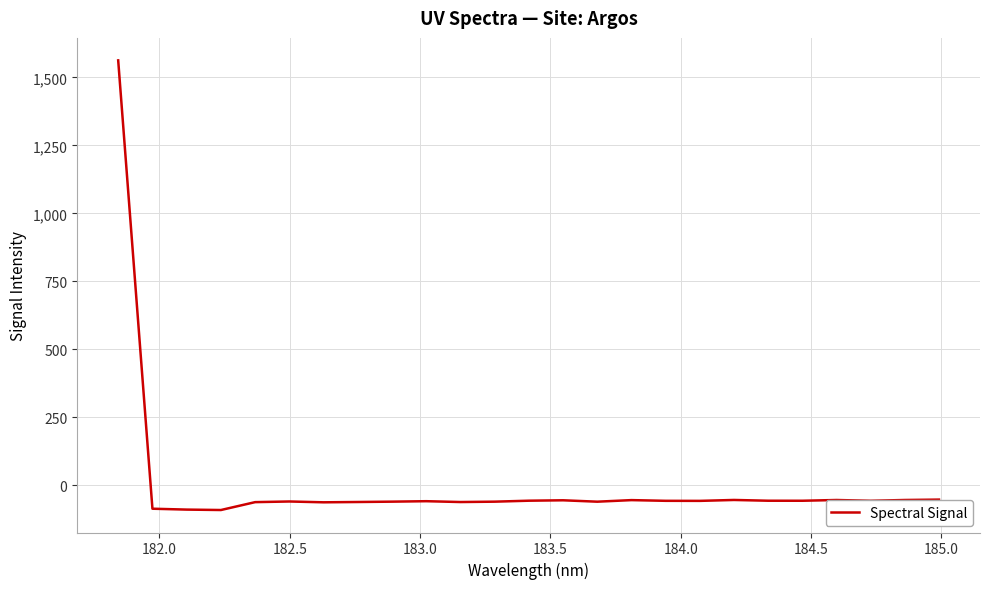

What is the minimum value shown in the chart?

-90.8